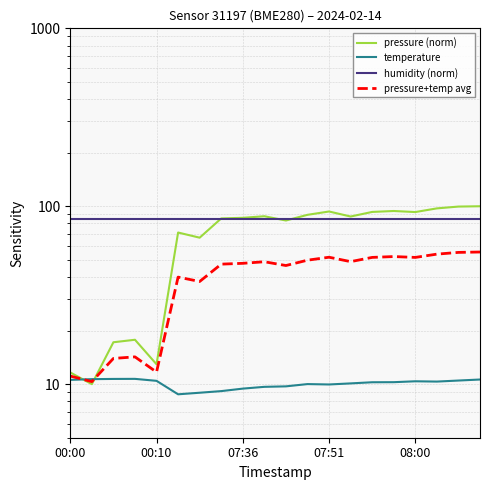

Reading right to left, transcribe all the data shown in this chart.

pressure (norm): 100.0	99.6	97.3	92.8	94.0	92.9	87.6	93.4	89.5	83.1	87.9	86.1	85.4	66.6	71.2	12.9	17.8	17.2	10.0	11.6
temperature: 10.6	10.5	10.3	10.4	10.3	10.2	10.1	10.0	10.0	9.7	9.7	9.4	9.1	8.9	8.8	10.4	10.7	10.7	10.7	10.6
humidity (norm): 85.0	85.0	85.0	85.0	85.0	85.0	85.0	85.0	85.0	85.0	85.0	85.0	85.0	85.0	85.0	85.0	85.0	85.0	85.0	85.0
pressure+temp avg: 55.3	55.0	53.8	51.6	52.1	51.6	48.8	51.7	49.8	46.4	48.8	47.8	47.3	37.8	40.0	11.7	14.2	14.0	10.3	11.1